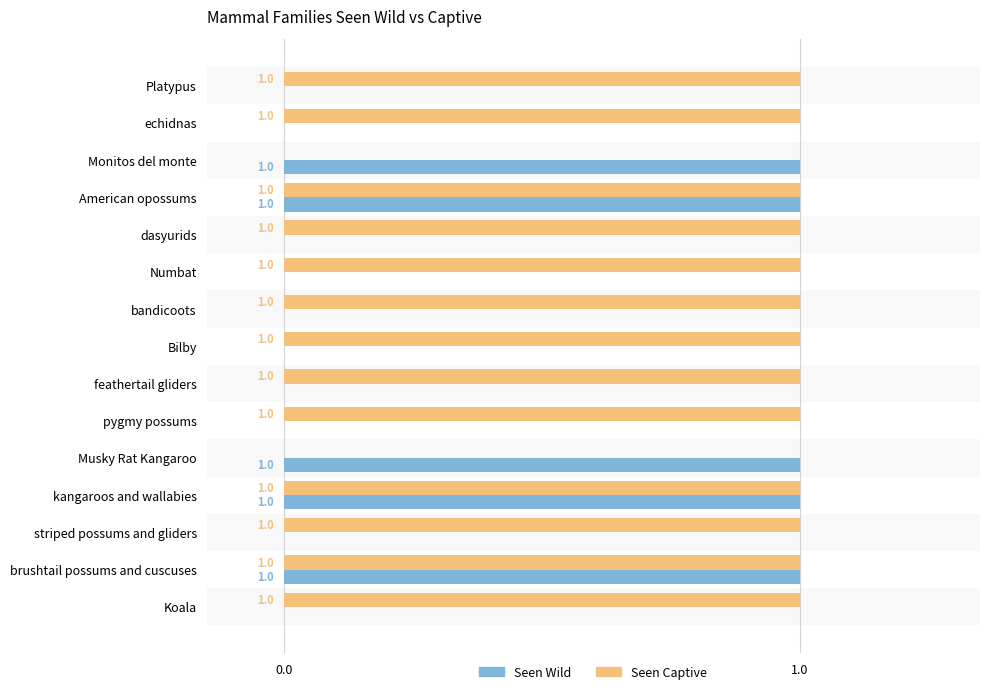

How many categories are shown in the chart?

15